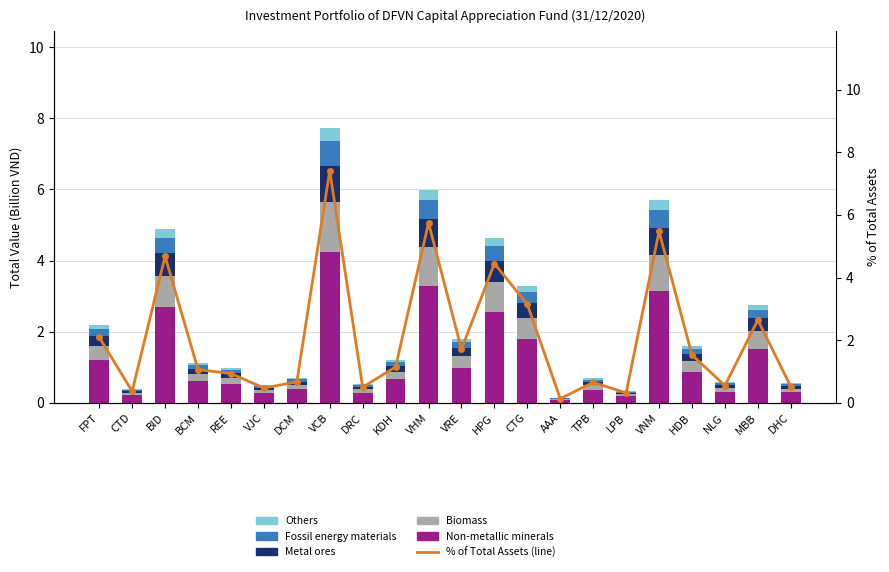

How many series are shown in this chart?

6